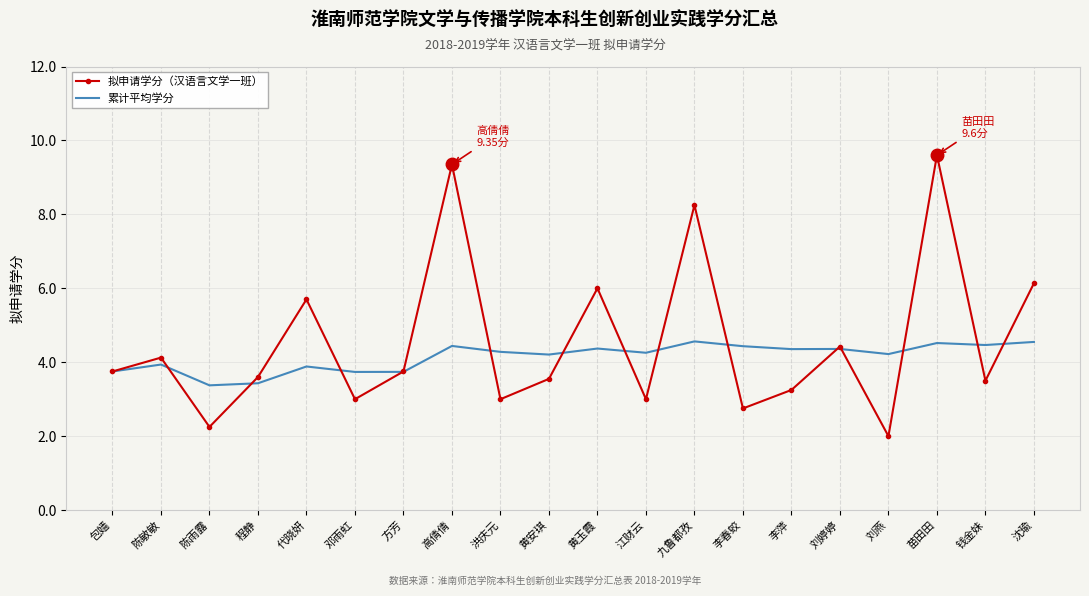

Which series ends up on top after the final intersection of 拟申请学分（汉语言文学一班） and 累计平均学分?

拟申请学分（汉语言文学一班）